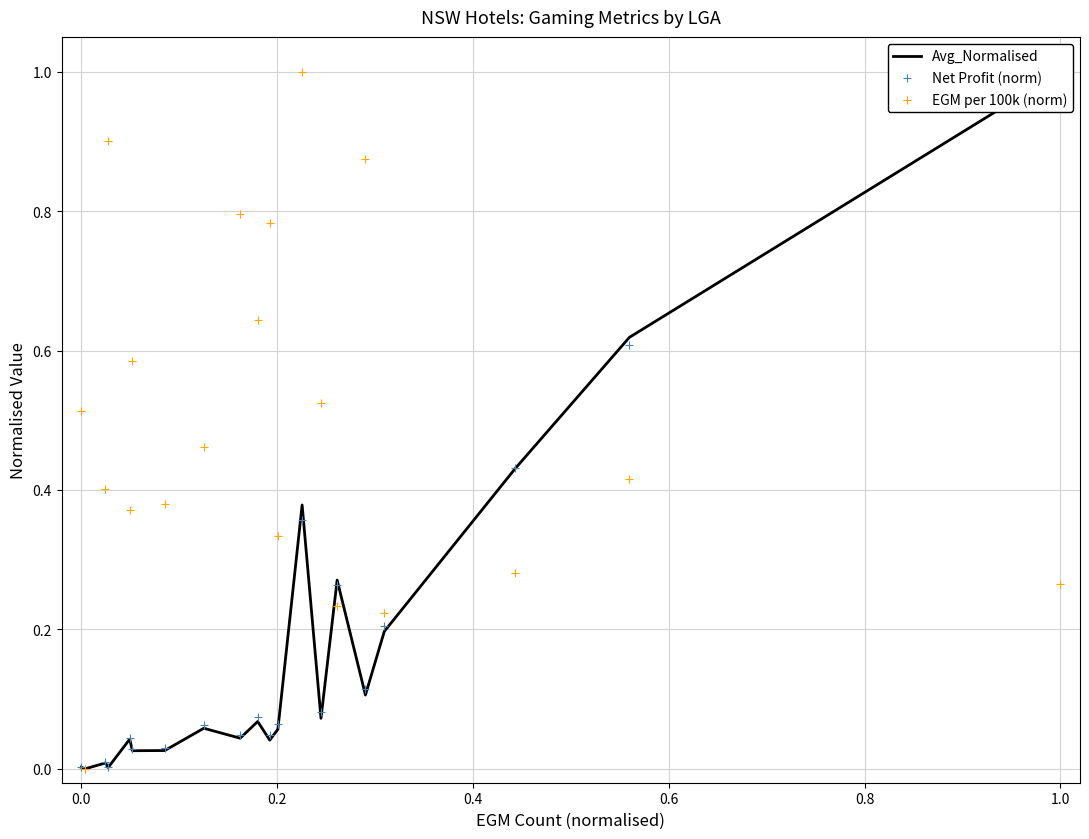

Which series has the largest total across all categories?

EGM per 100k (norm)